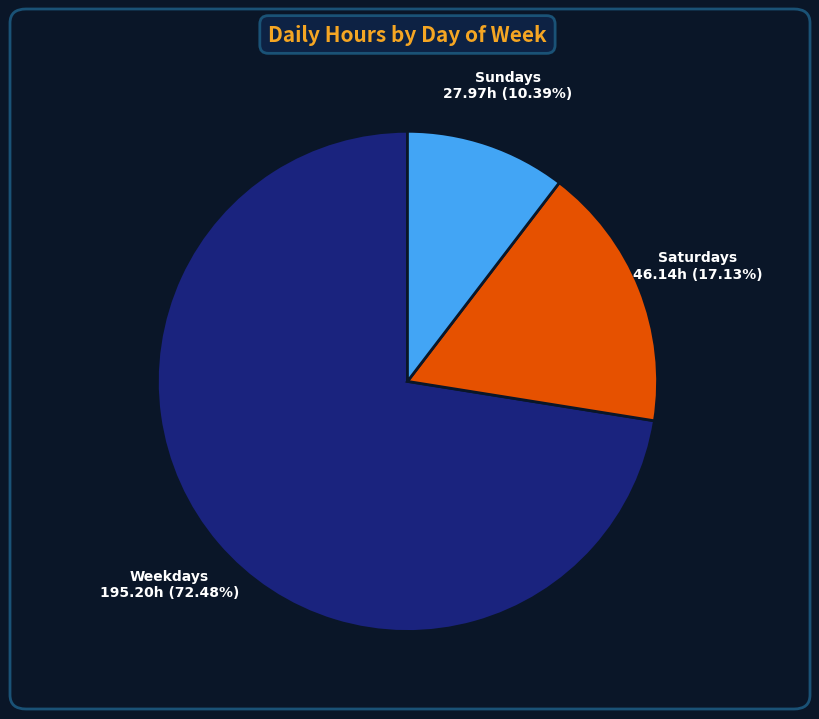

Does any single category account for the majority?

Yes